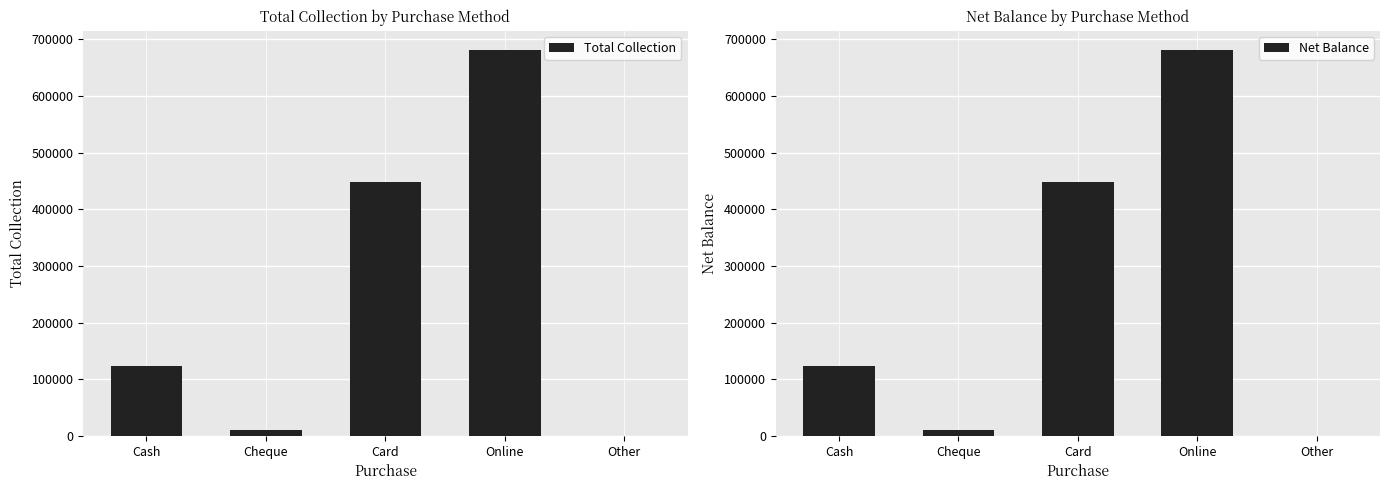

At which label is Net Balance closest to 340600?

Card